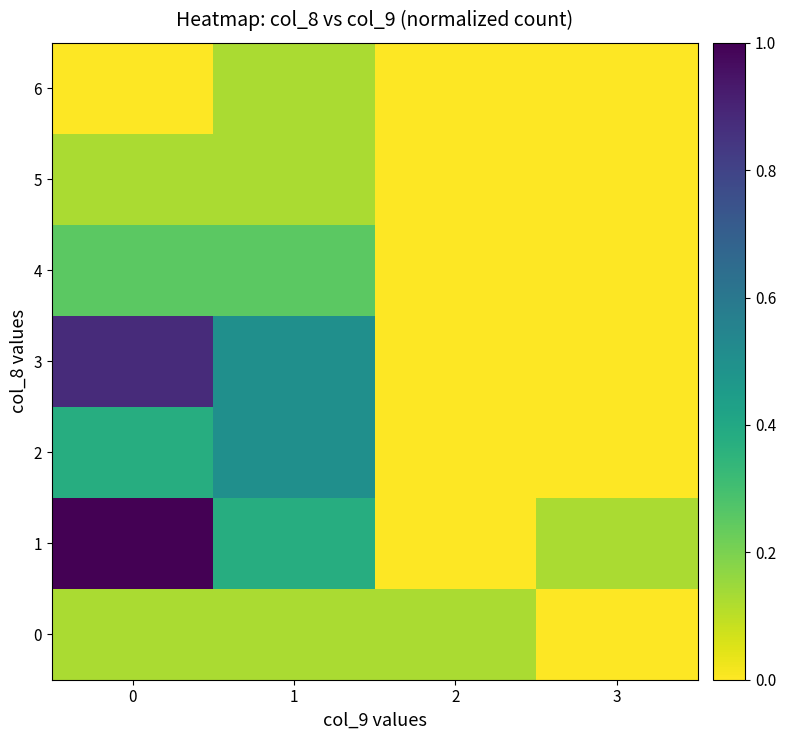

Which category has the lowest value across all series?

3